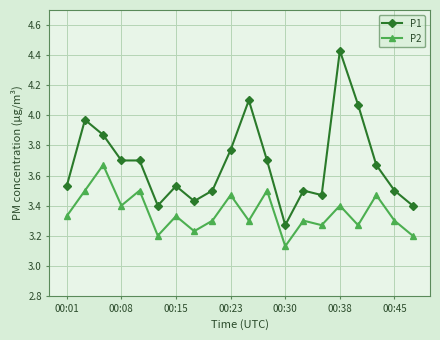

How many P2 values are between 3 and 4?

20